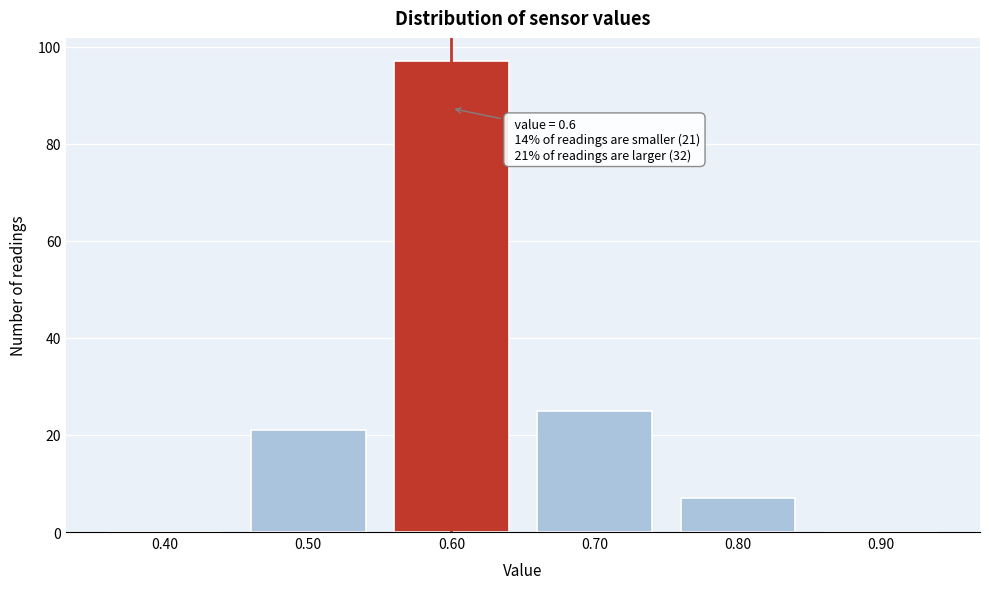

Over which range of the x-axis is the bar tallest?

0.55 to 0.65